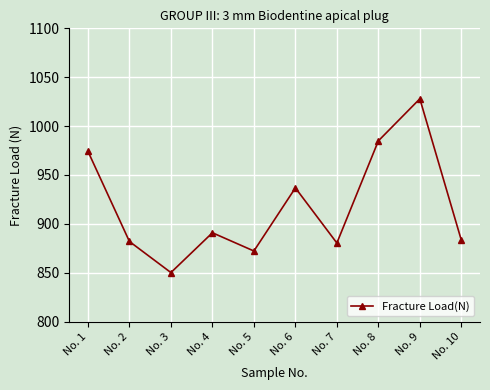

Does the chart have visible grid lines?

Yes